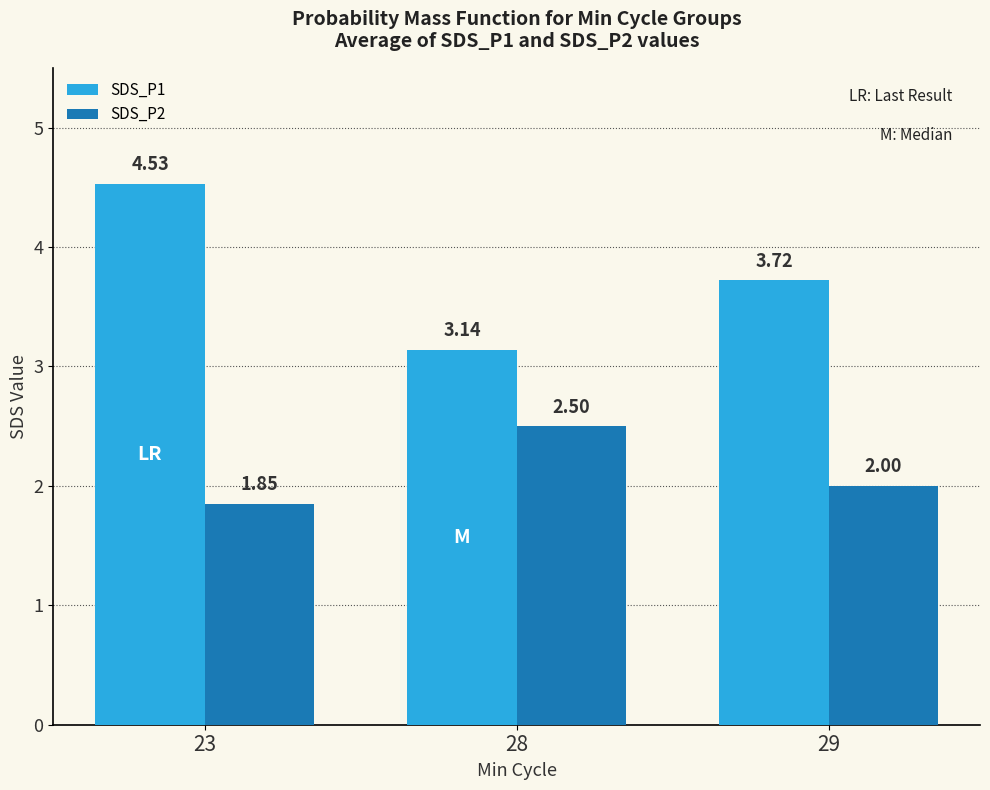

What is the difference between the second highest and minimum values in the SDS_P1 series?

0.6